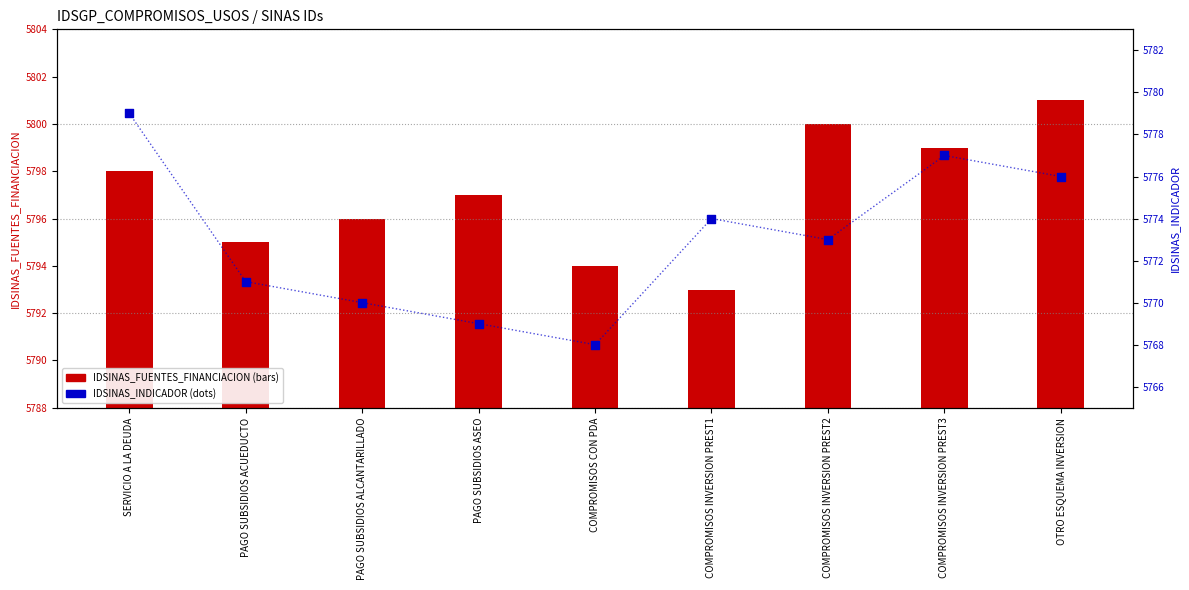

At how many categories does at least one series exceed 5771?

9